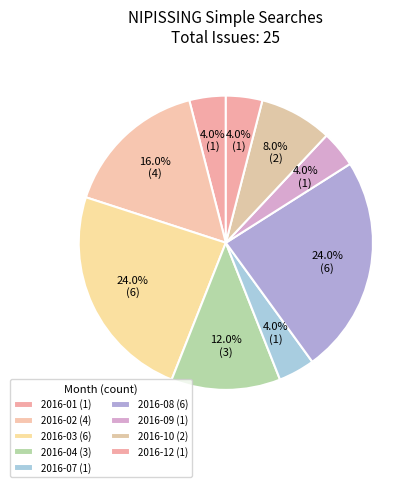

What is the largest slice in the pie chart?

2016-03